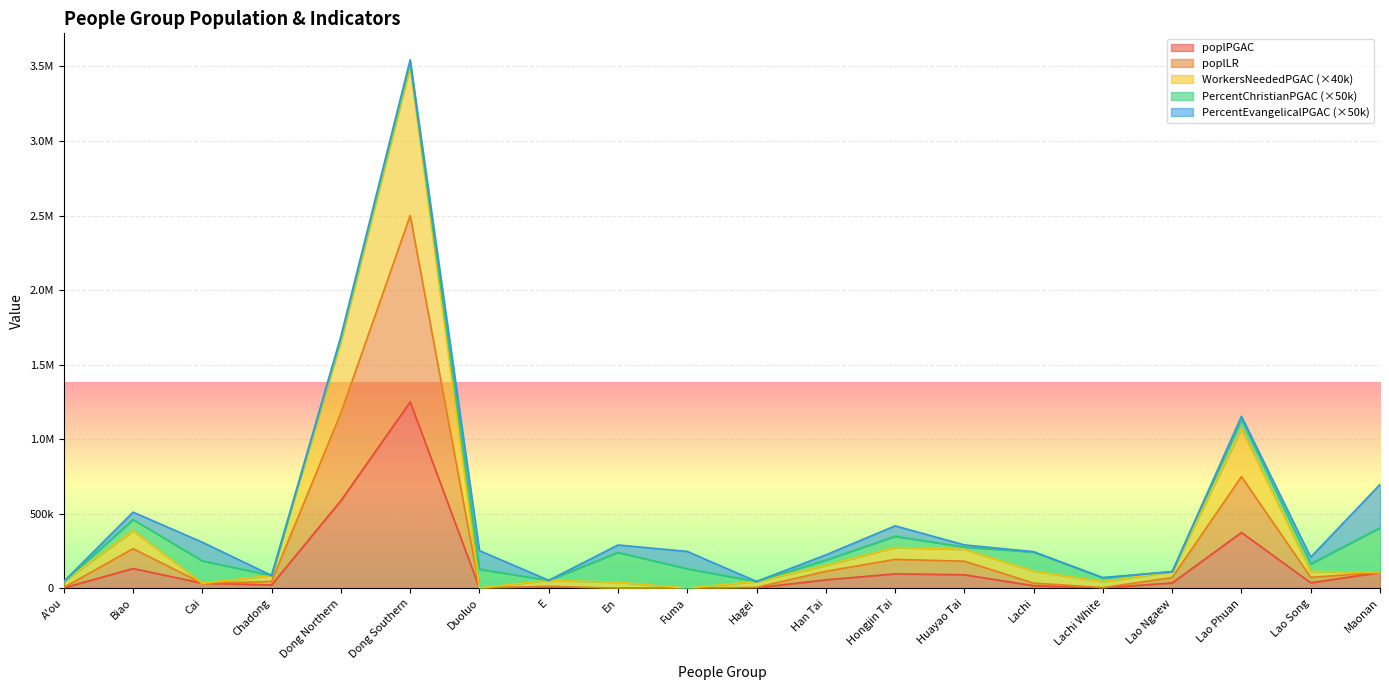

Read the poplPGAC value at Han Tai, to the nearest 100.

57000